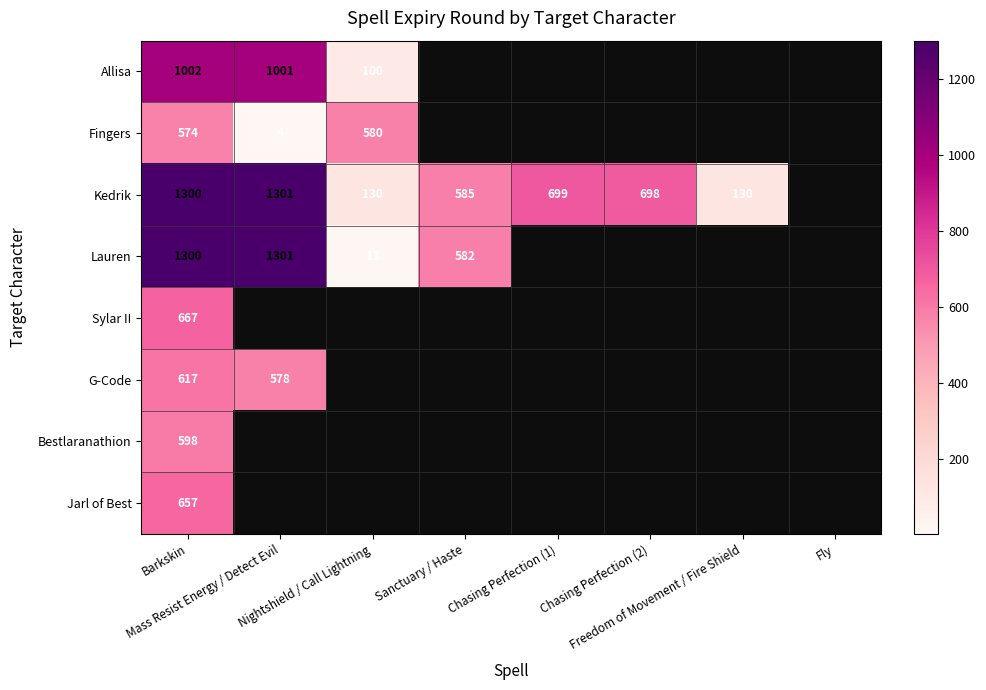

The value of Lauren at Nightshield / Call Lightning is 13.0. True or false?

True